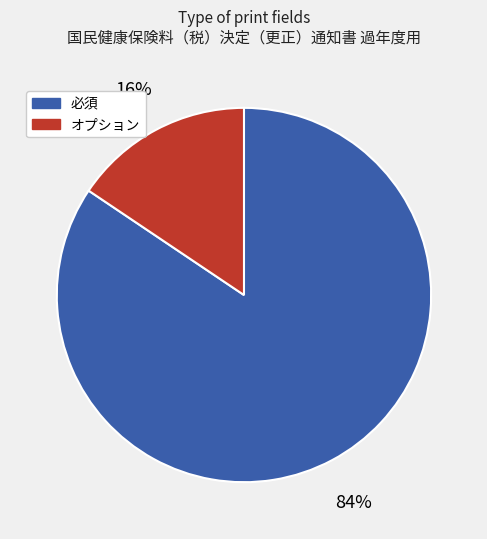

To the nearest percent, what is the average slice percentage?

50%